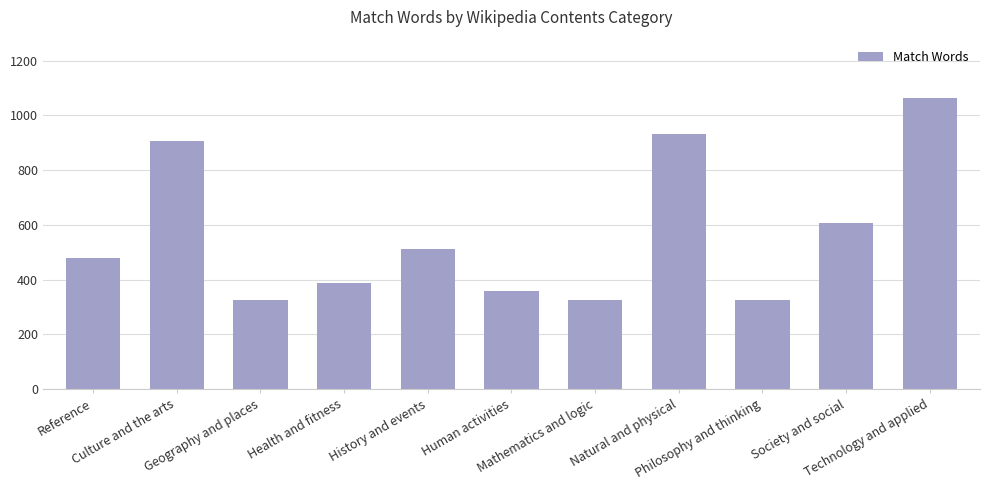

What is the approximate value at Health and fitness, to the nearest 10?

390